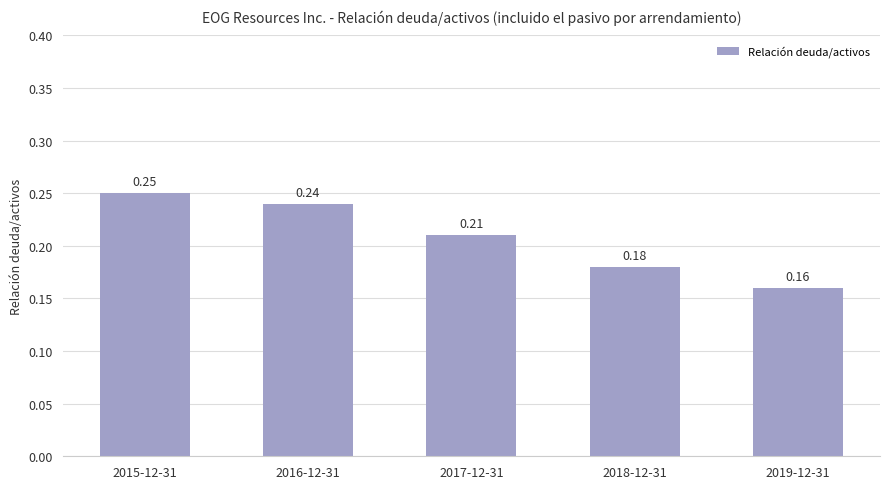

What is the sum of the values at 2015-12-31 and 2018-12-31?

0.4